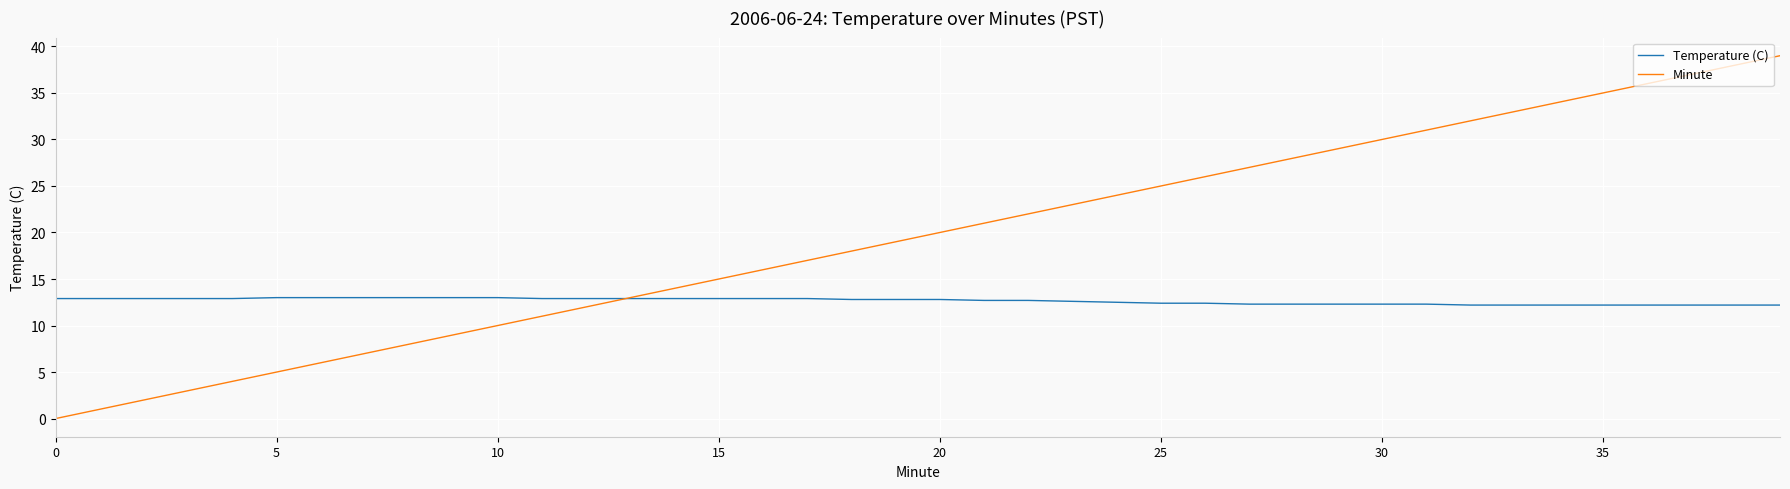

List the series in order of their overall mean, lowest first.

Temperature (C), Minute